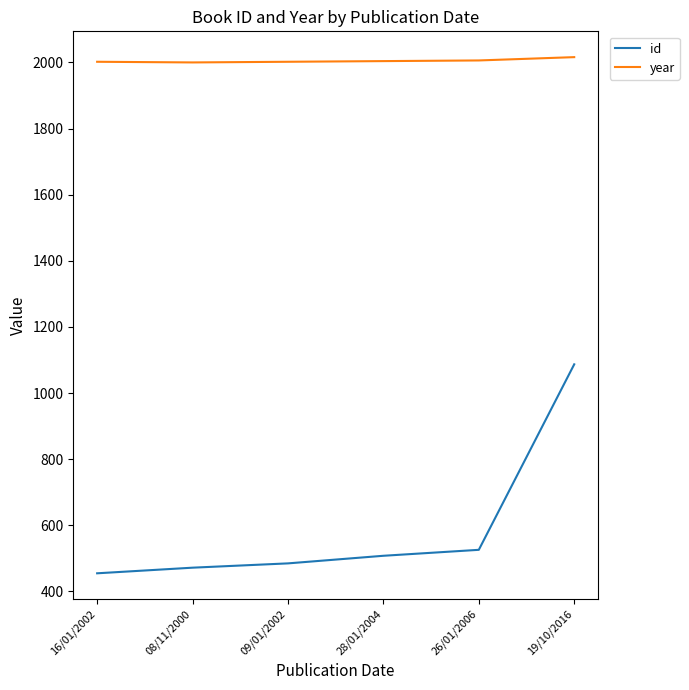

At how many categories does at least one series exceed 492?

6